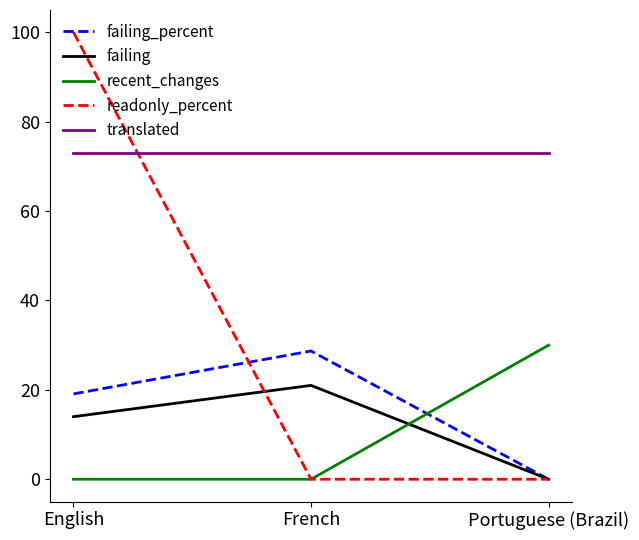

Is this an area chart (filled region under the line)?

No